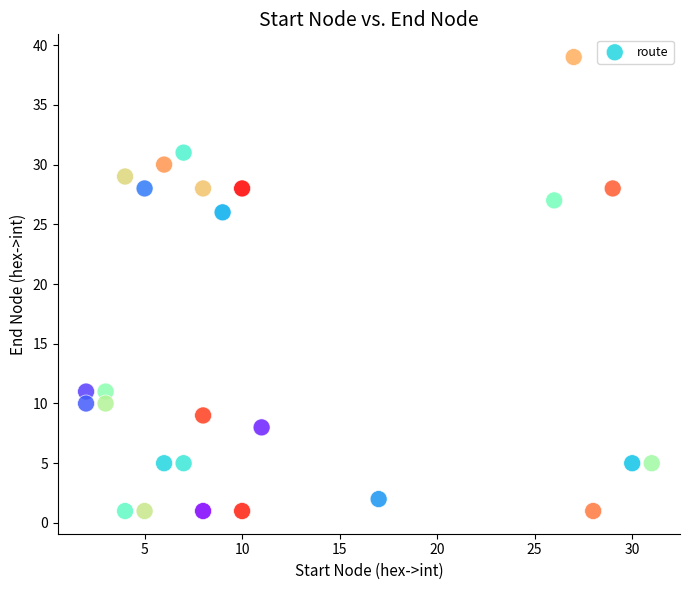

What is the range of Y values (max minus min)?

38